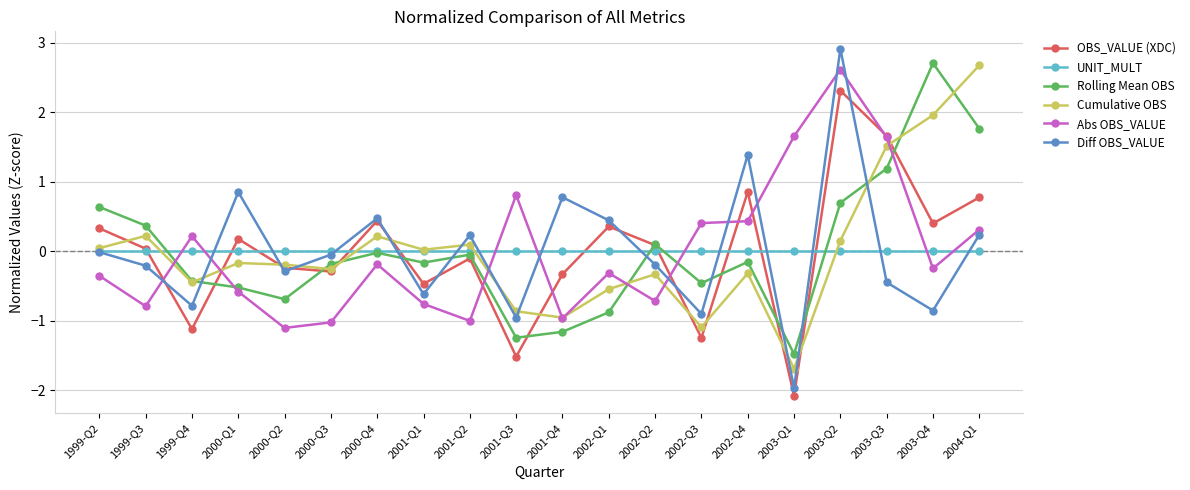

At which category is the sum across all series the highest?

2003-Q2